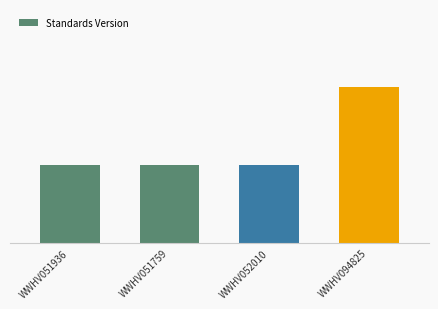

Reading left to right, transcribe all the data shown in this chart.

WWHV051936=1	WWHV051759=1	WWHV052010=1	WWHV094825=2